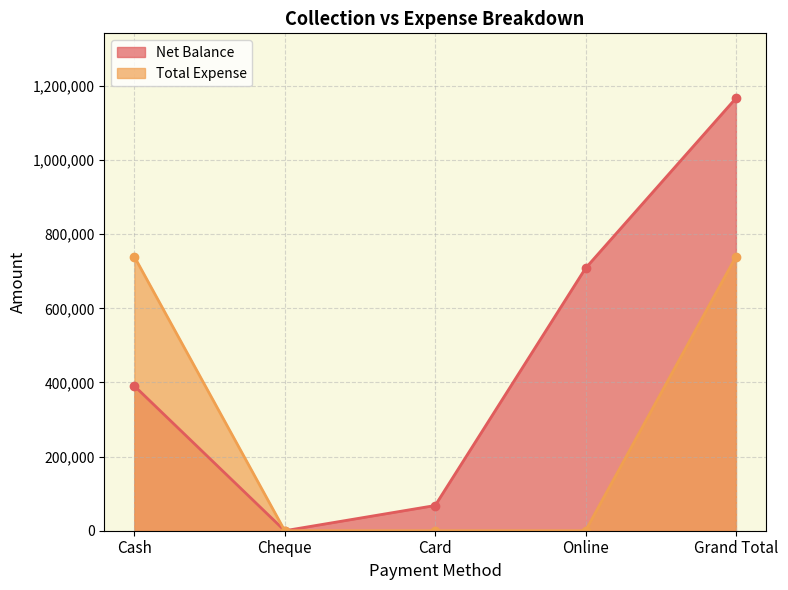

Read the Total Expense value at Grand Total, to the nearest 50.

739350